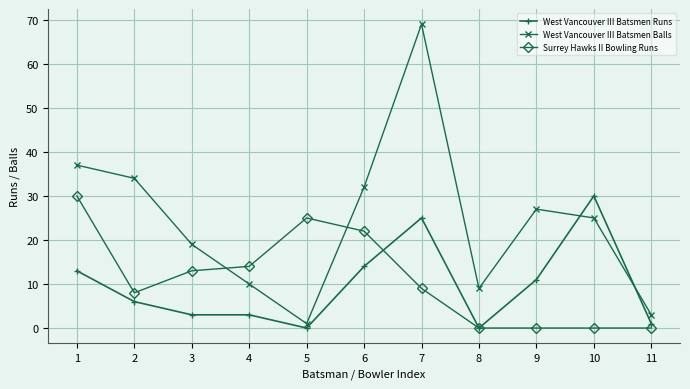

Does the chart display data point markers on the line(s)?

Yes